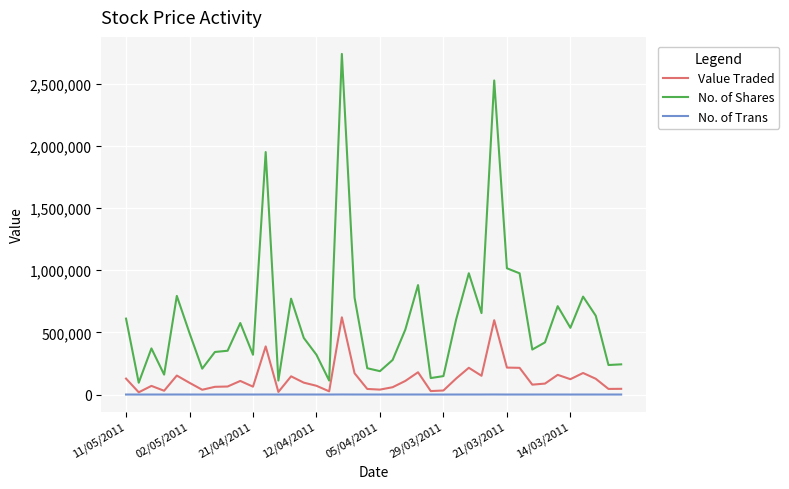

Rank the series by their maximum value, from lowest to highest.

No. of Trans, Value Traded, No. of Shares